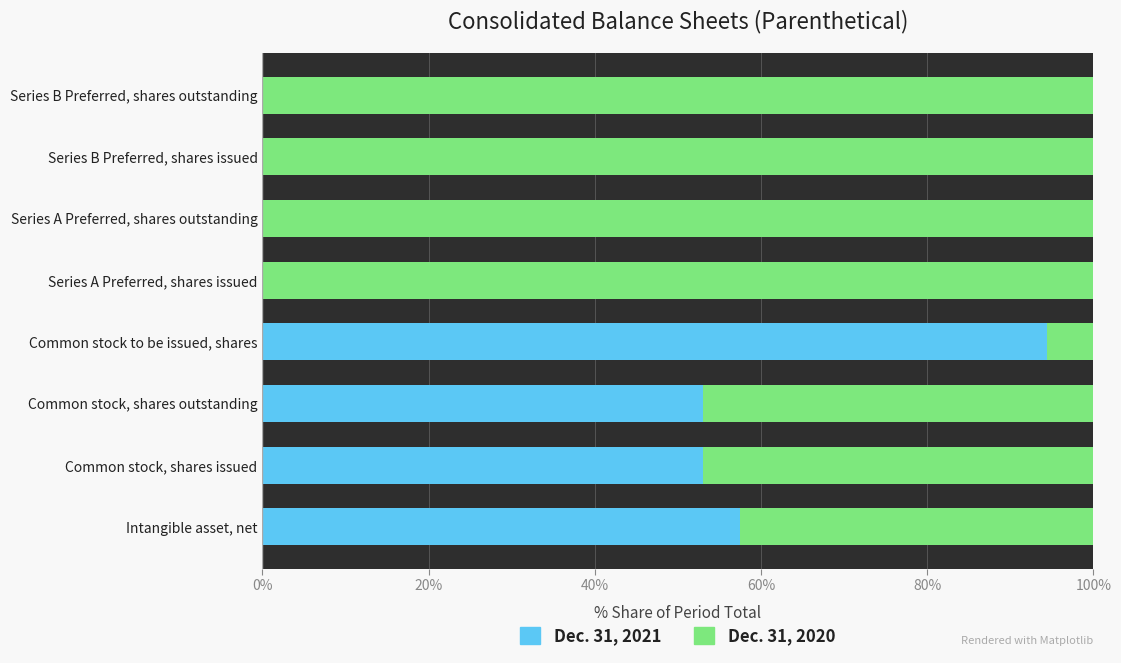

What is the total value across all series at Series A Preferred, shares issued?

100.0